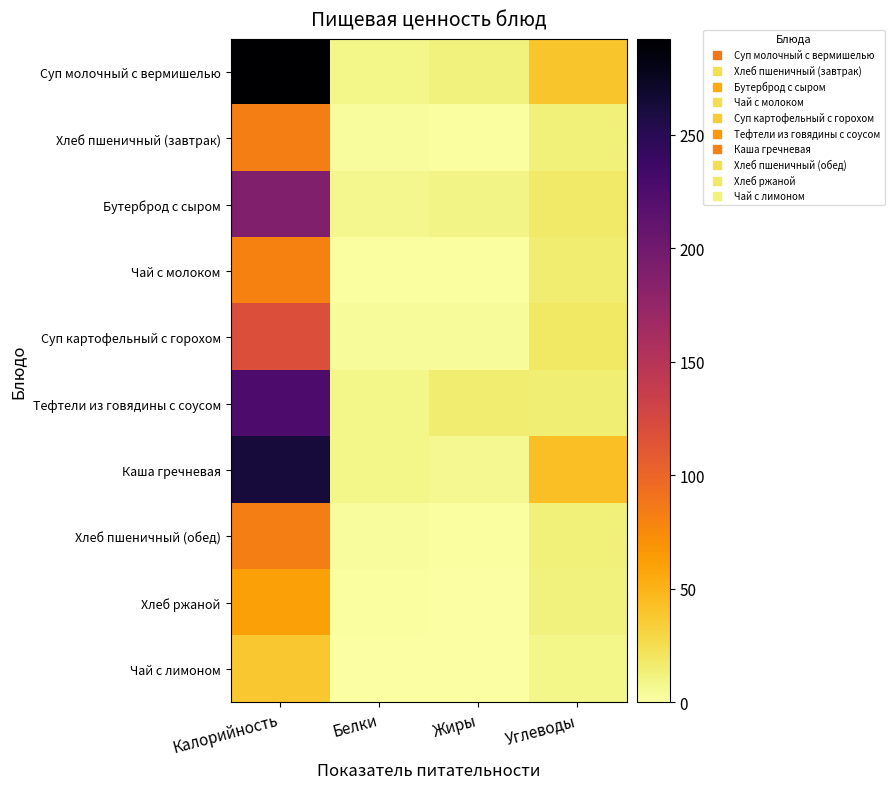

Reading left to right, list all the values displayed in this chart.

Суп молочный с вермишелью: Калорийность=292.1	Белки=8.4	Жиры=11.5	Углеводы=38.8
Хлеб пшеничный (завтрак): Калорийность=82.2	Белки=3.2	Жиры=1.4	Углеводы=13.1
Бутерброд с сыром: Калорийность=188.4	Белки=7.0	Жиры=10.0	Углеводы=18.0
Чай с молоком: Калорийность=81.0	Белки=1.5	Жиры=1.4	Углеводы=15.9
Суп картофельный с горохом: Калорийность=118.6	Белки=4.1	Жиры=4.3	Углеводы=19.1
Тефтели из говядины с соусом: Калорийность=225.0	Белки=8.7	Жиры=15.0	Углеводы=14.4
Каша гречневая: Калорийность=262.2	Белки=8.2	Жиры=6.5	Углеводы=42.8
Хлеб пшеничный (обед): Калорийность=82.2	Белки=3.2	Жиры=1.4	Углеводы=13.1
Хлеб ржаной: Калорийность=60.9	Белки=1.9	Жиры=0.3	Углеводы=12.3
Чай с лимоном: Калорийность=37.7	Белки=0.3	Жиры=0.0	Углеводы=9.0